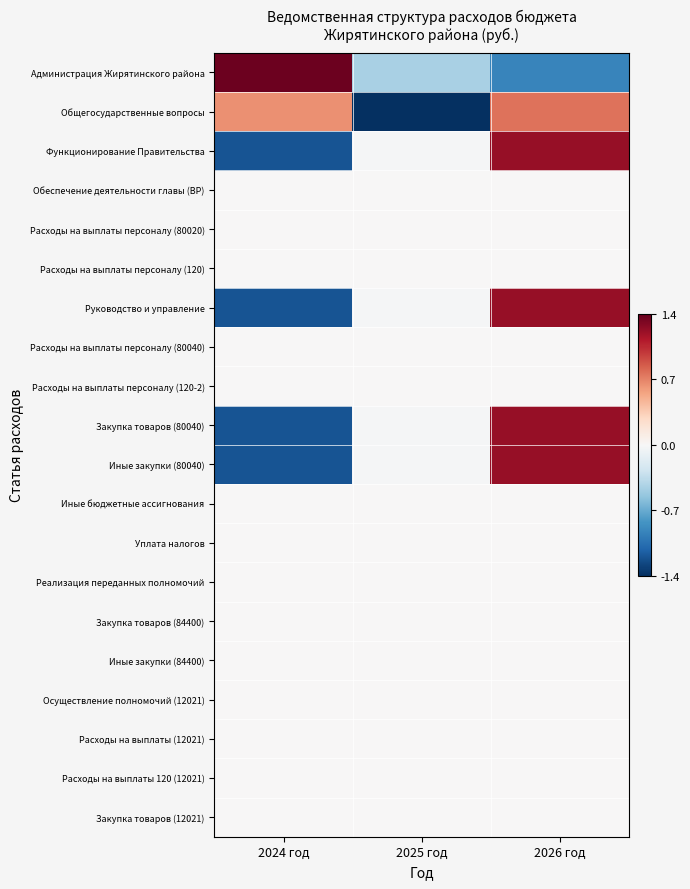

What is the maximum value shown in the chart?

1.4